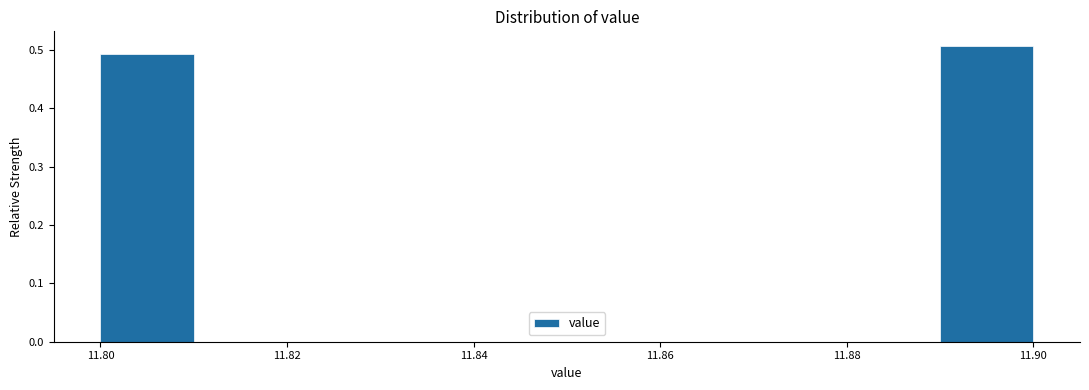

Reading left to right, transcribe this chart: for each bar, give the range it covers on the x-axis and its height. The values are not printed on the chart, so give them approximately, as read against the axis.

11.80 to 11.81: 0.49
11.81 to 11.82: 0
11.82 to 11.83: 0
11.83 to 11.84: 0
11.84 to 11.85: 0
11.85 to 11.86: 0
11.86 to 11.87: 0
11.87 to 11.88: 0
11.88 to 11.89: 0
11.89 to 11.90: 0.51